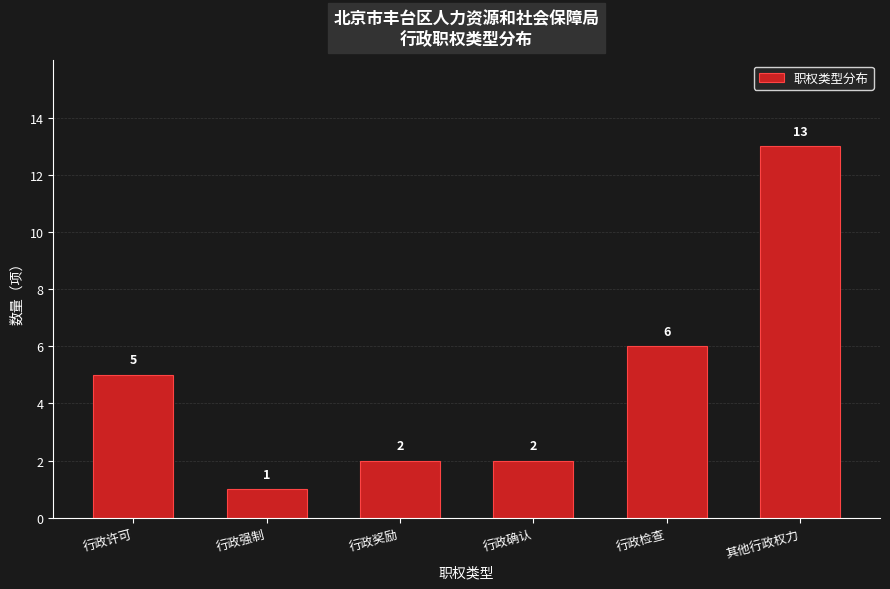

Reading right to left, transcribe all the data shown in this chart.

13	6	2	2	1	5